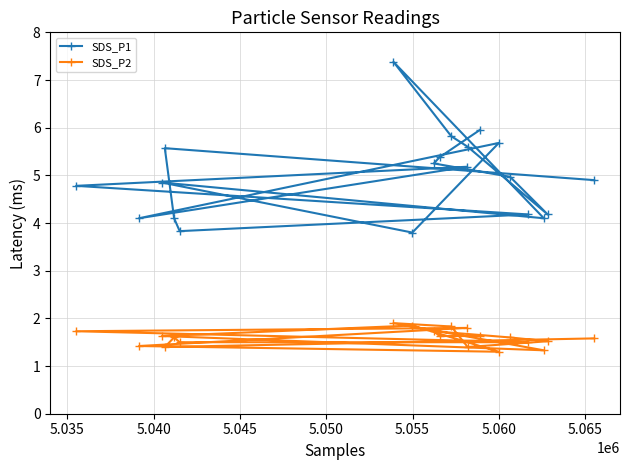

Does the chart display data point markers on the line(s)?

Yes